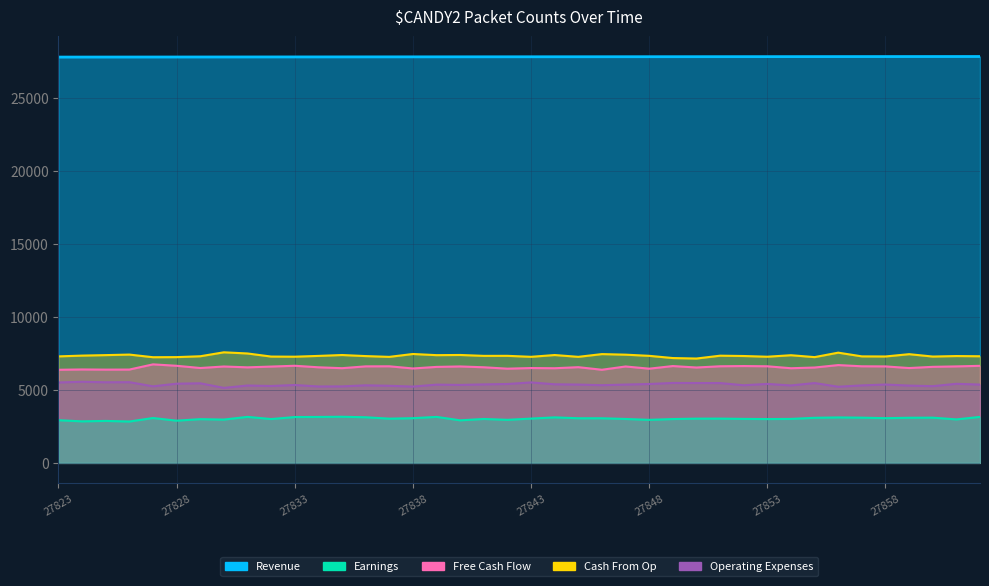

At which category is the sum across all series the highest?

27856